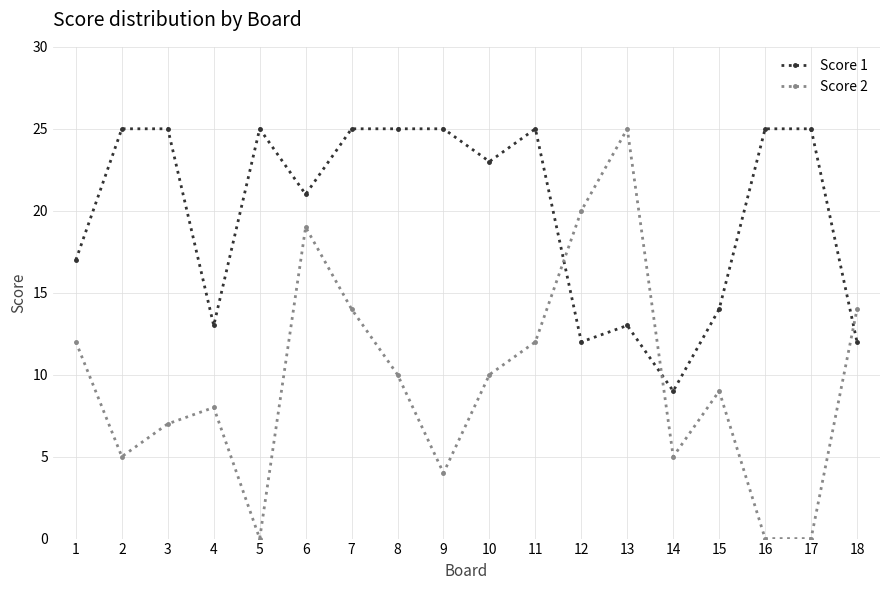

True or false: Score 1 has more than 0 points higher than both neighbors.

True